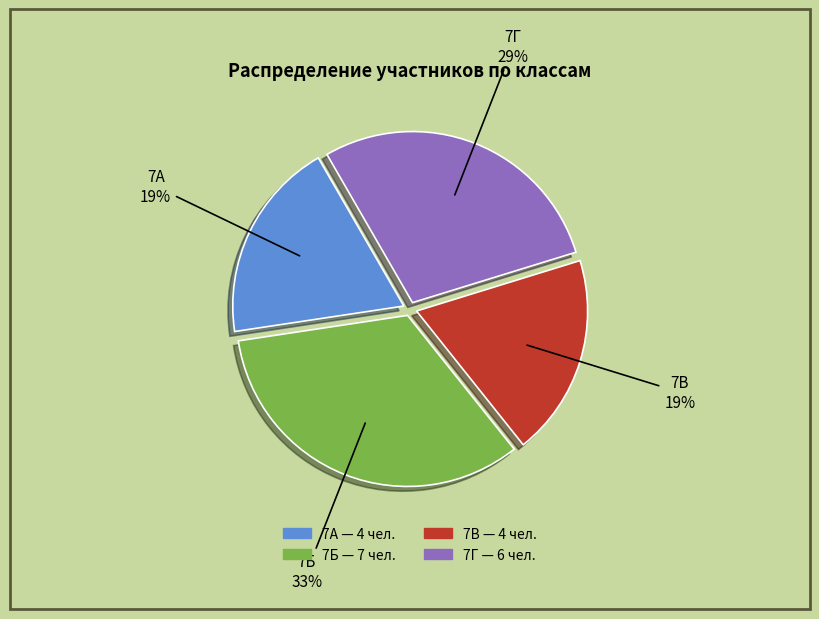

To the nearest percent, what is the combined percentage of 7Б and 7Г?

62%